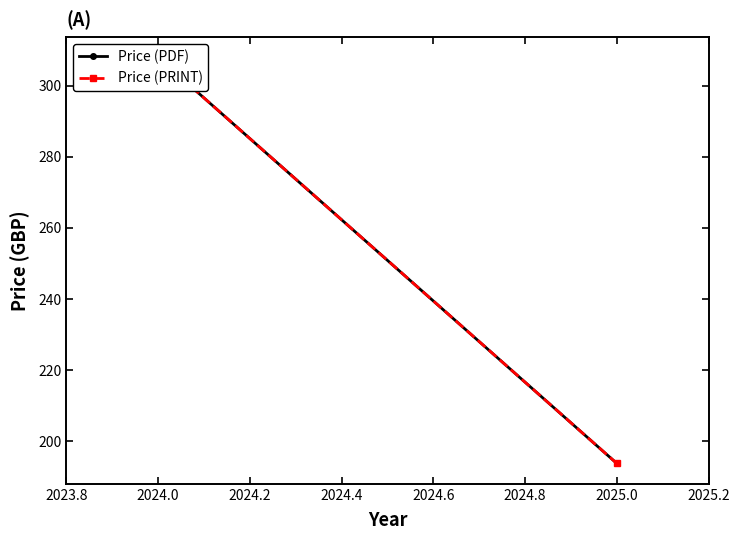

What position from the left is 2025.0?

2